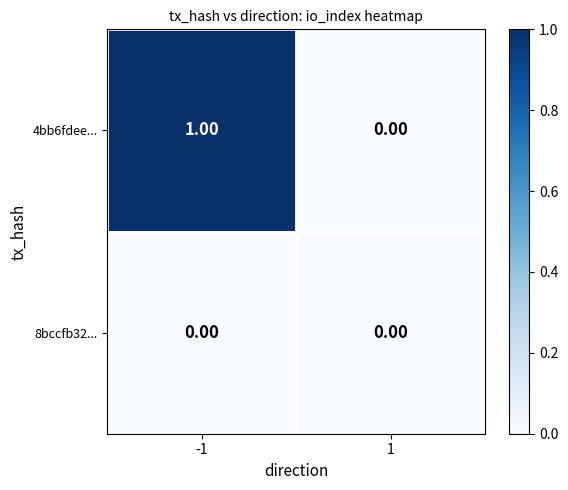

Which series changed the most between -1 and 1?

4bb6fdee...